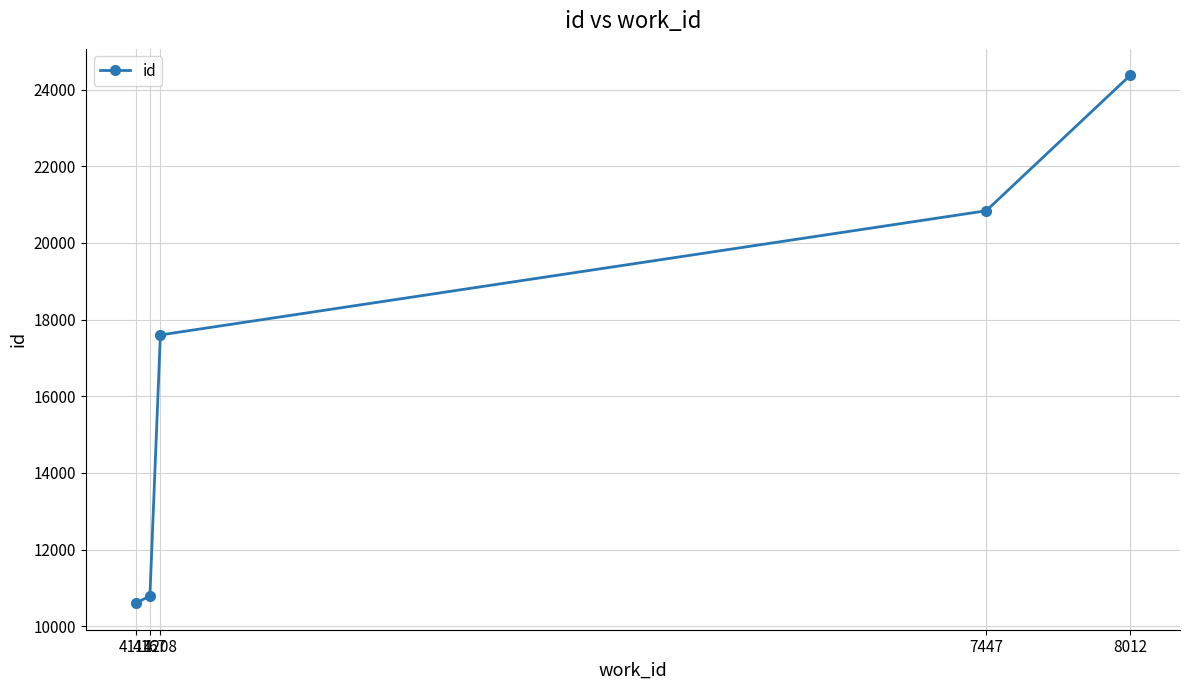

What is the sum of the values at 4167 and 7447?

31633